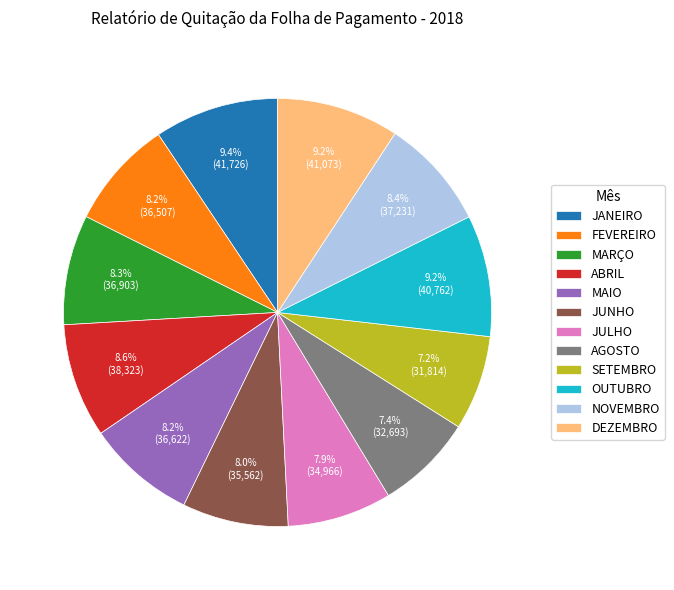

The DEZEMBRO slice represents 9% of the pie. True or false?

True